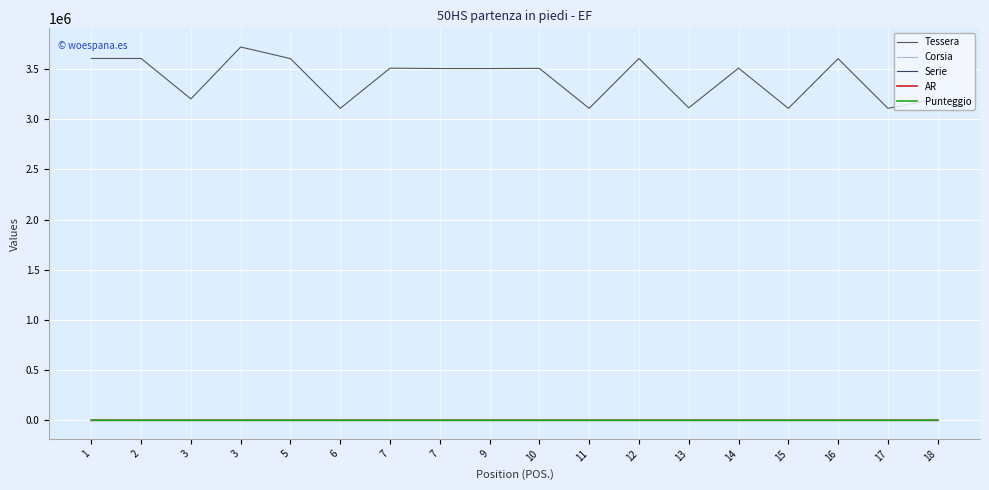

What are all the series names shown in the legend?

Tessera, Corsia, Serie, AR, Punteggio